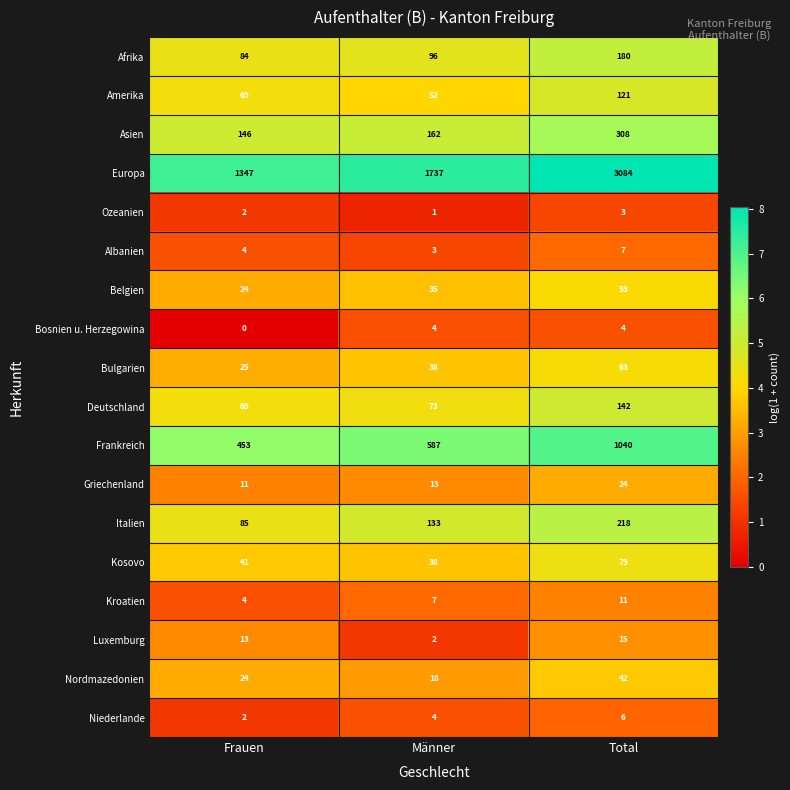

What is the approximate value of Nordmazedonien at Frauen, to the nearest 10?

20